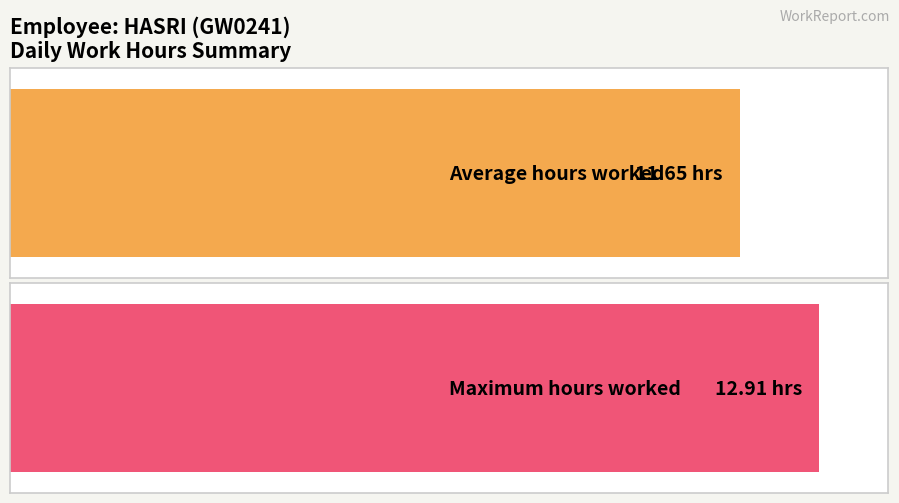

The chart shows a value of 8.6 at 18-Thu. True or false?

False